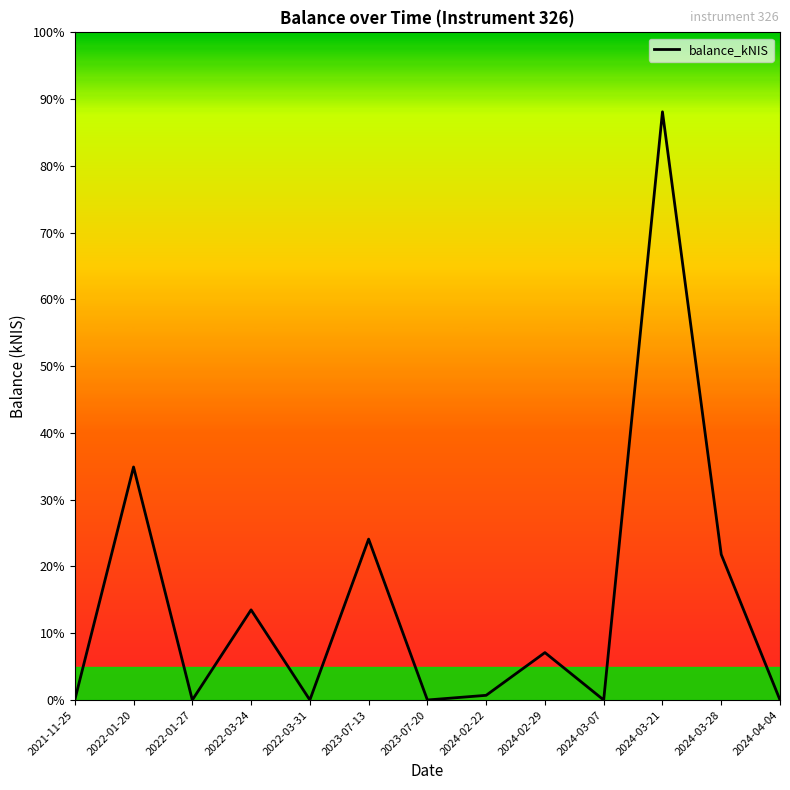

Does the chart have visible grid lines?

No